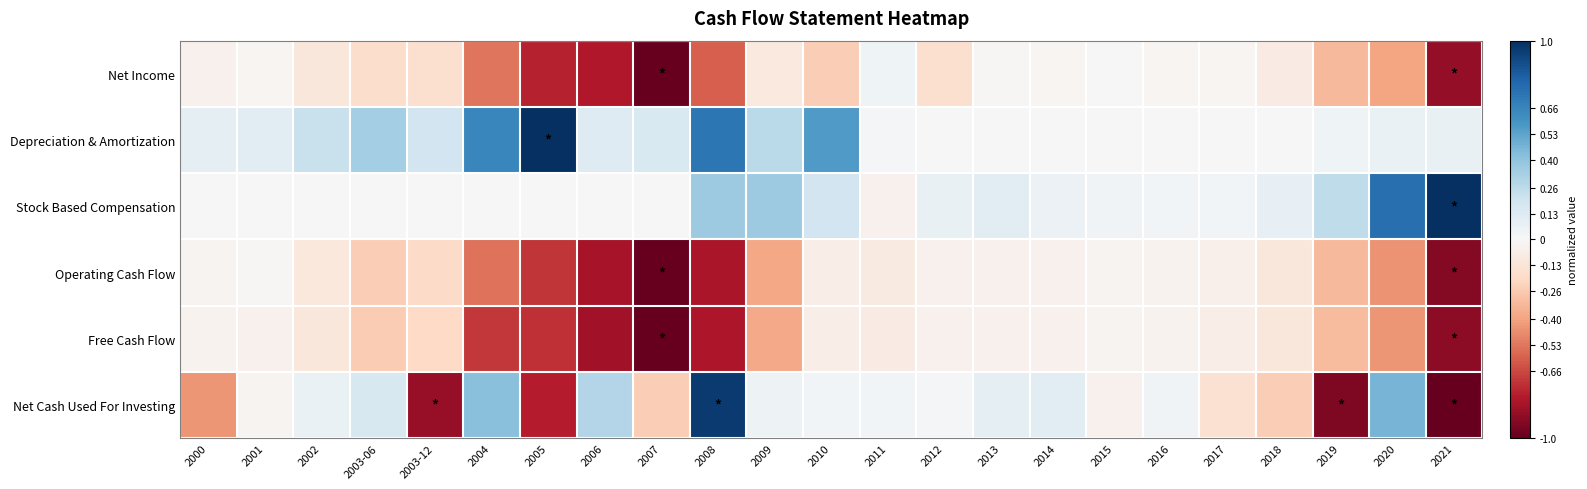

At how many categories does at least one series exceed 0?

23